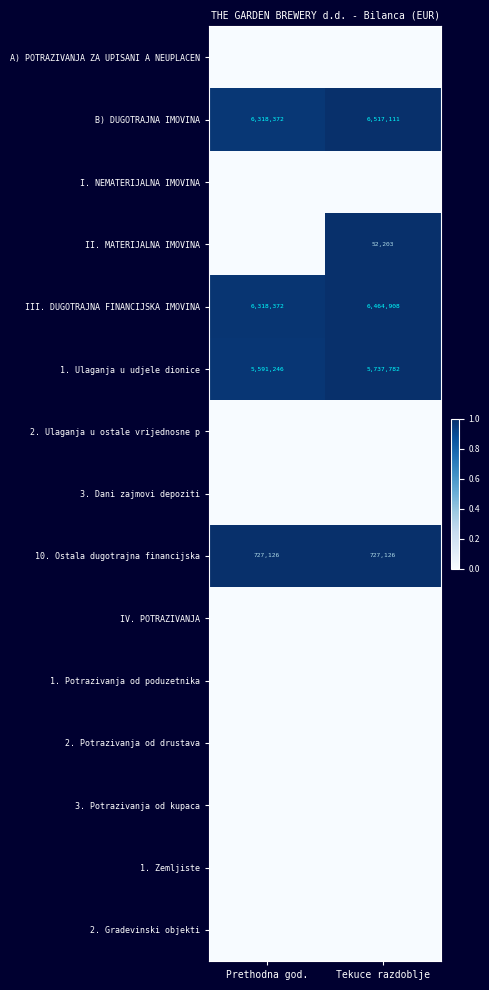

At which category is the sum across all series the highest?

Tekuce razdoblje